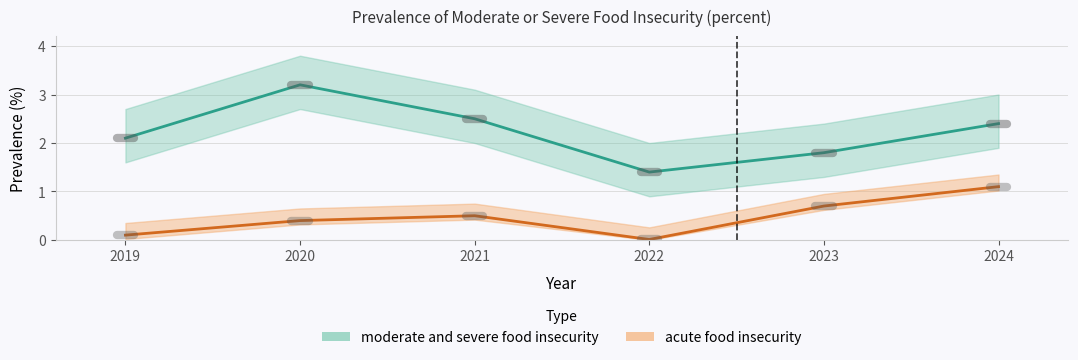

What is the value of the moderate and severe food insecurity point at the 6th from the left?

2.4